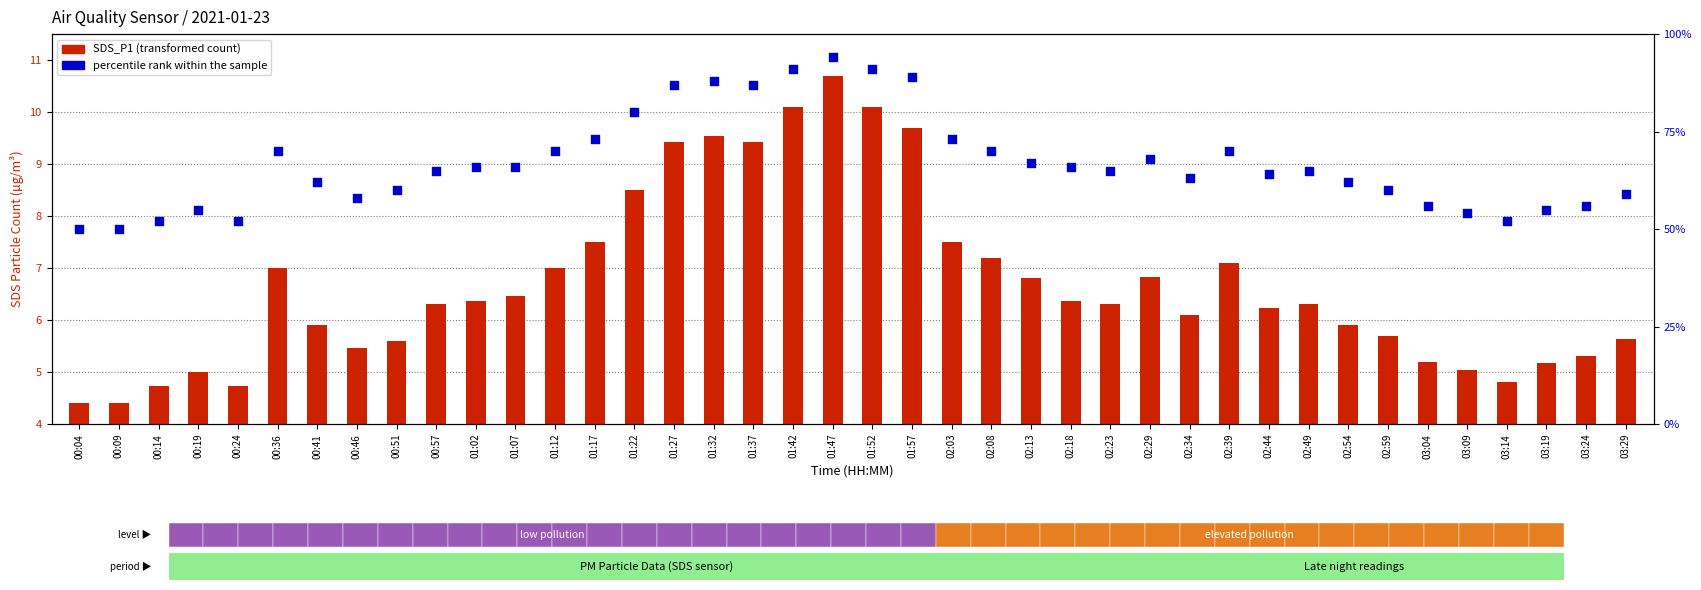

What are all the series names shown in the legend?

SDS_P1, percentile rank within the sample